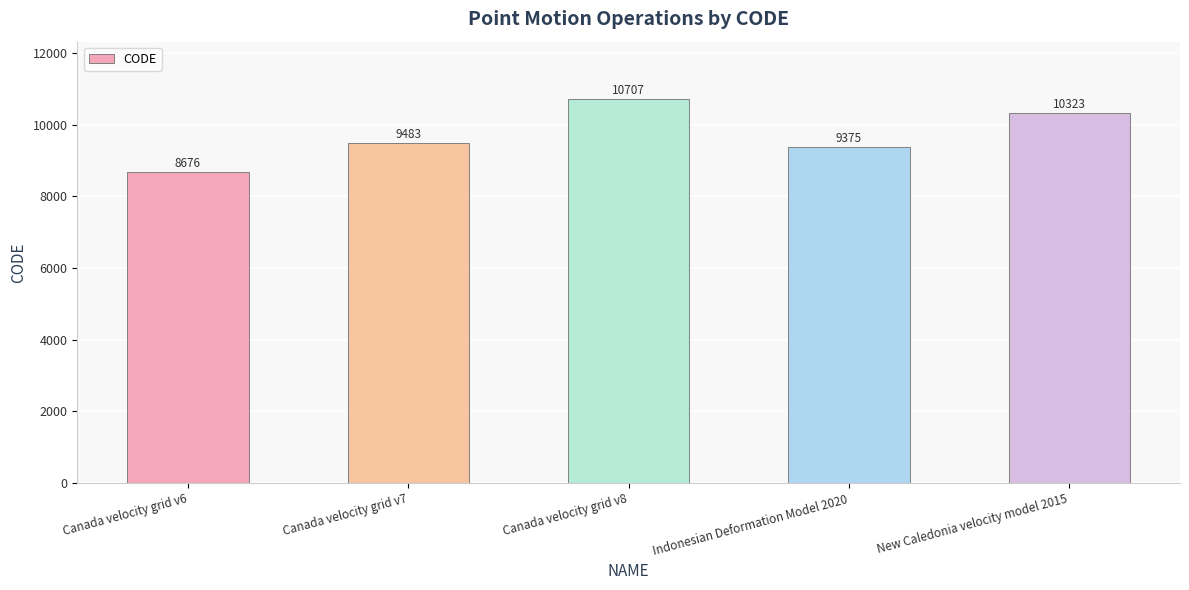

What is the minimum value shown in the chart?

8676